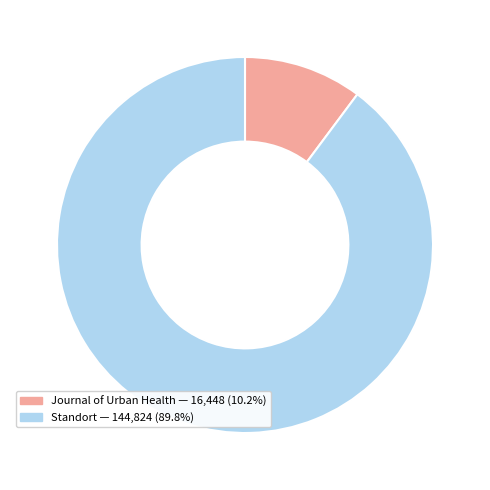

Between Journal of Urban Health and Standort, which is larger?

Standort